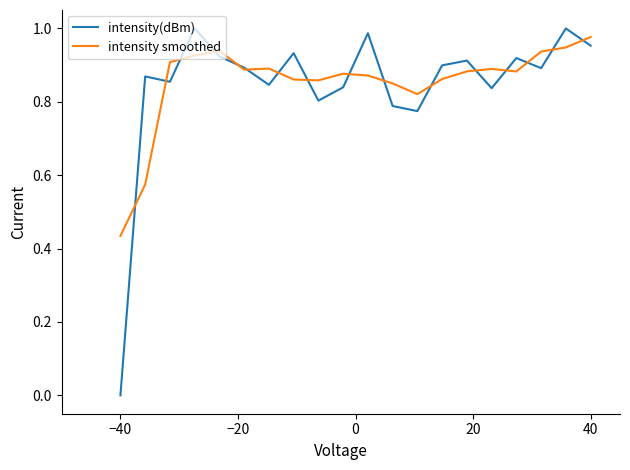

Which series has the widest spread of values?

intensity(dBm)